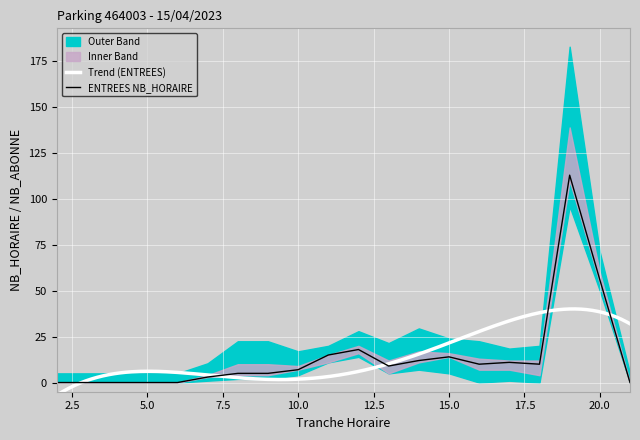

At which category is the sum across all series the highest?

19